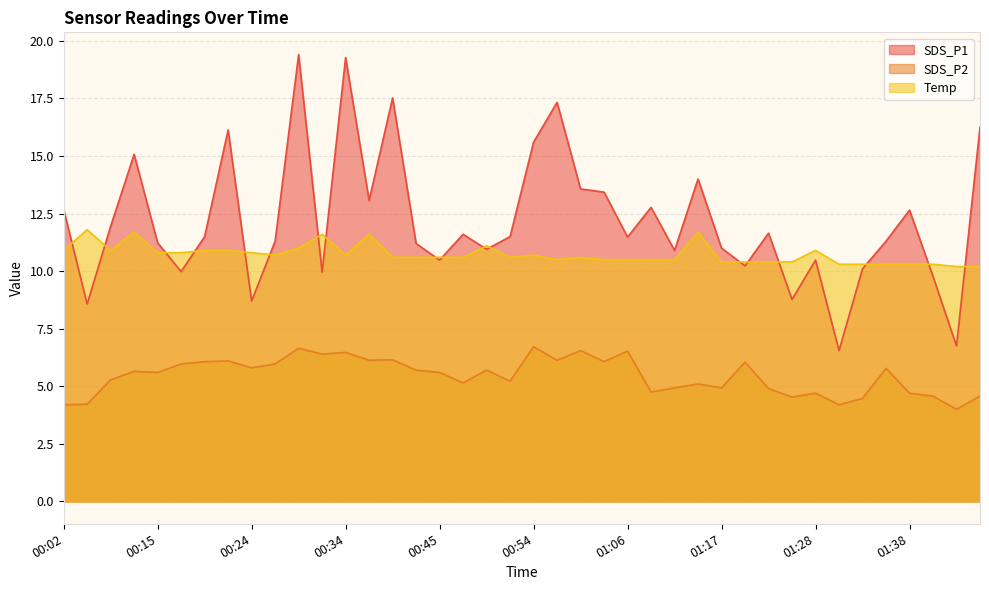

Reading left to right, list all the values displayed in this chart.

SDS_P1: 12.7	8.6	11.9	15.1	11.2	10.0	11.5	16.1	8.7	11.3	19.4	9.9	19.3	13.1	17.5	11.2	10.5	11.6	10.9	11.5	15.6	17.3	13.6	13.4	11.5	12.8	10.9	14.0	11.0	10.2	11.7	8.8	10.5	6.5	10.1	11.3	12.7	9.8	6.8	16.2
SDS_P2: 4.2	4.2	5.3	5.7	5.6	6.0	6.1	6.1	5.8	6.0	6.7	6.4	6.5	6.1	6.2	5.7	5.6	5.2	5.7	5.2	6.7	6.1	6.5	6.1	6.5	4.8	4.9	5.1	4.9	6.0	4.9	4.5	4.7	4.2	4.5	5.8	4.7	4.6	4.0	4.6
Temp: 10.9	11.8	10.9	11.7	10.8	10.8	10.9	10.9	10.8	10.7	11.0	11.6	10.7	11.6	10.6	10.6	10.6	10.6	11.1	10.6	10.7	10.5	10.6	10.5	10.5	10.5	10.5	11.7	10.4	10.4	10.4	10.4	10.9	10.3	10.3	10.3	10.3	10.3	10.2	10.2